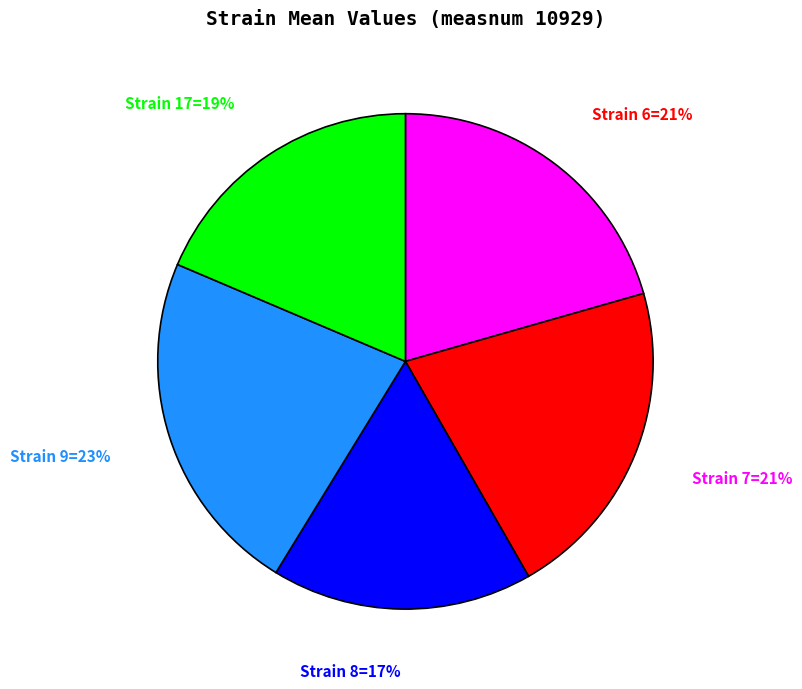

Is there any slice that represents more than half of the pie?

No